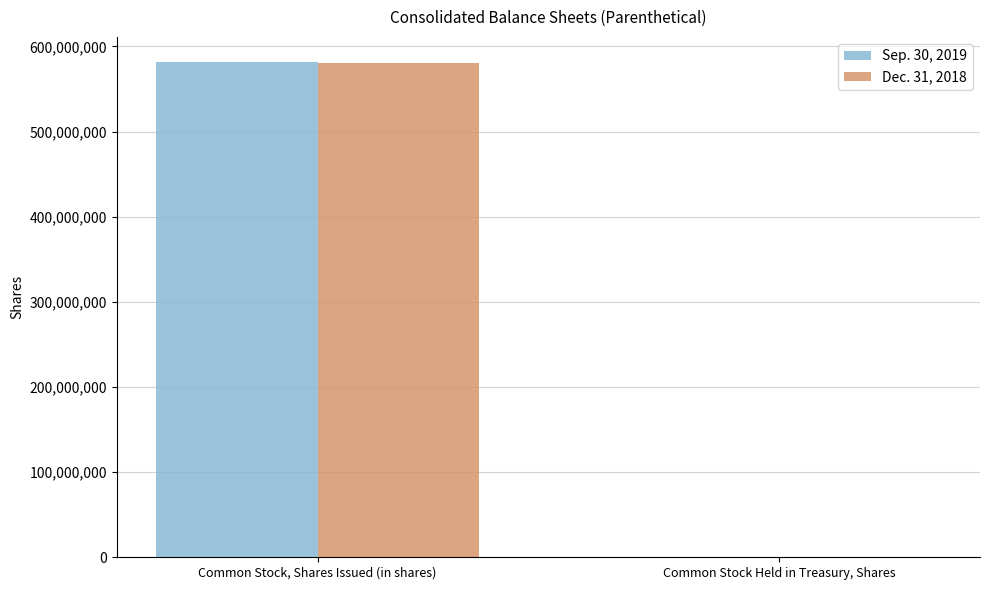

What is the total value across all series at Common Stock, Shares Issued (in shares)?

1162474600